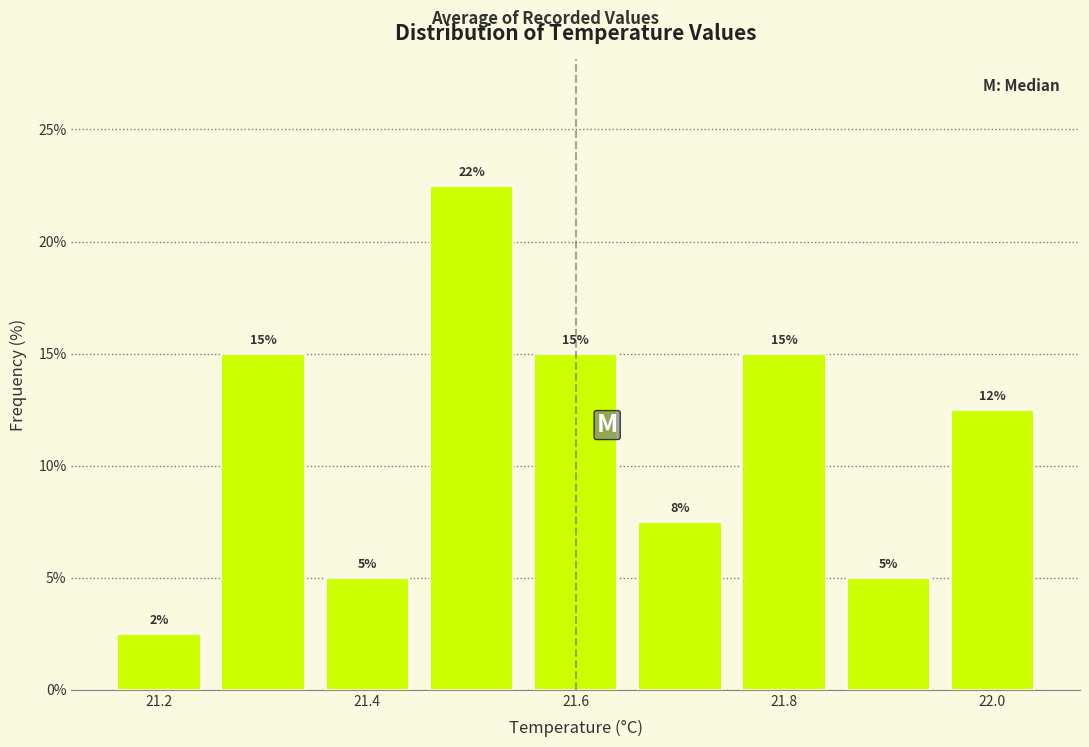

Over which range of the x-axis is the bar tallest?

21.45 to 21.55